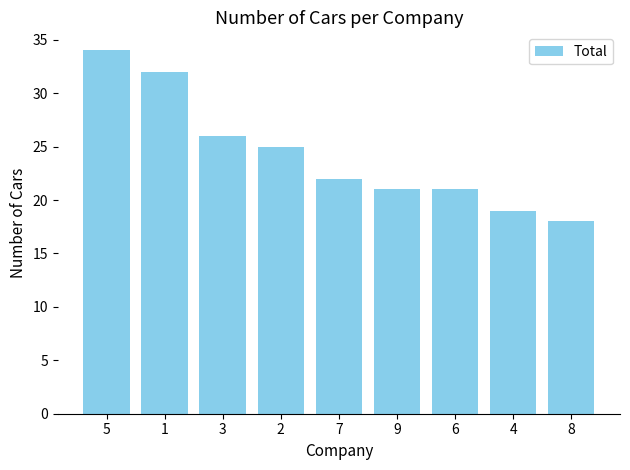

Reading left to right, what are all the values shown in this chart?

5=34	1=32	3=26	2=25	7=22	9=21	6=21	4=19	8=18